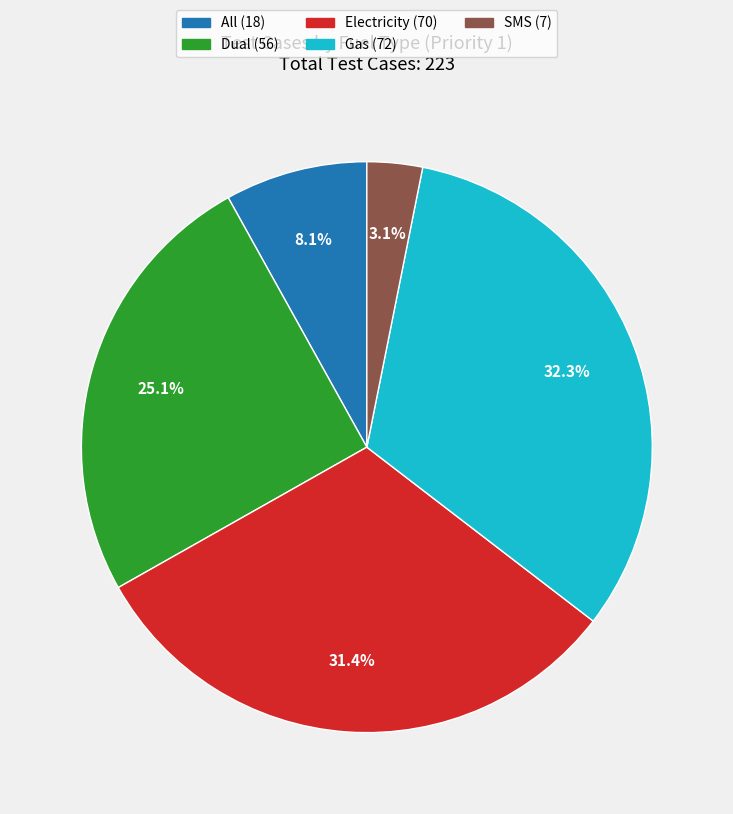

What is the largest slice in the pie chart?

Gas (72)